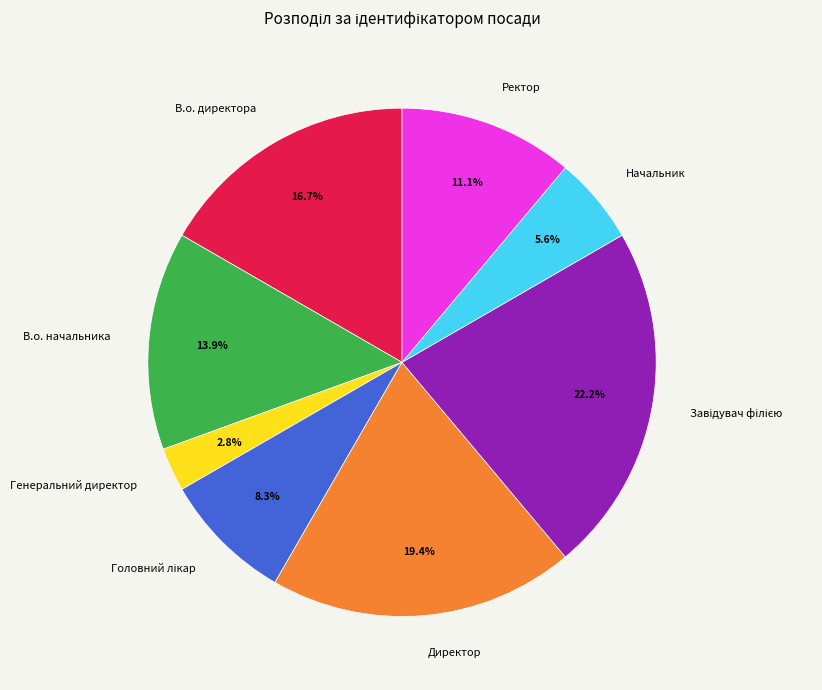

What is the total percentage of Ректор and Генеральний директор?

13.9%